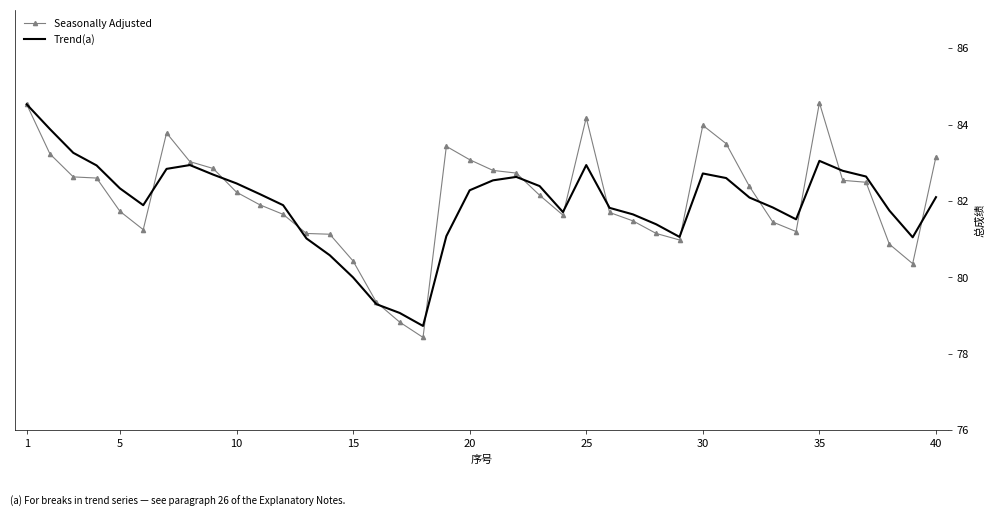

What is the lowest value of the Trend(a) series?

78.7